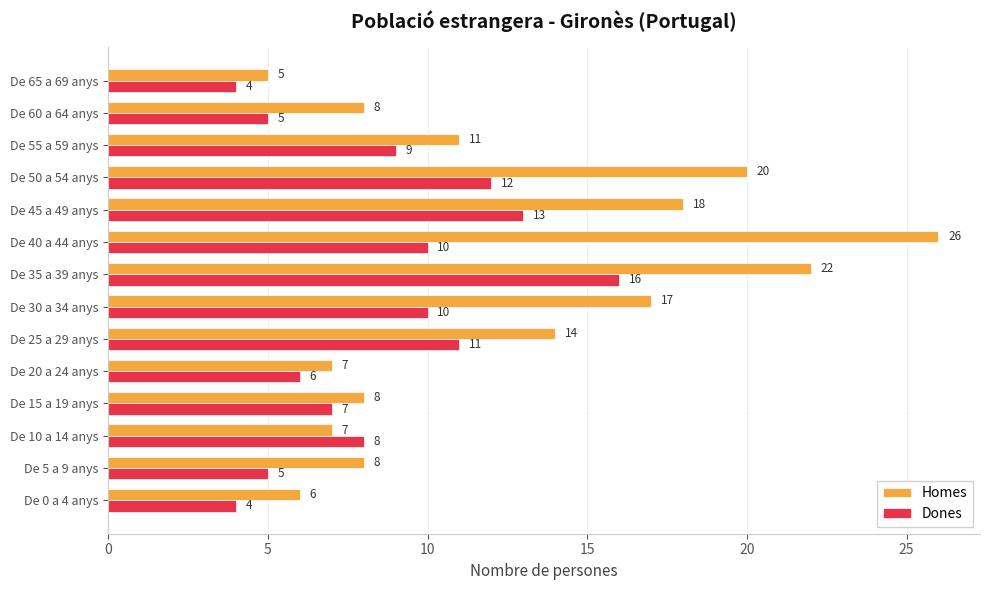

Which series has the largest total across all categories?

Homes